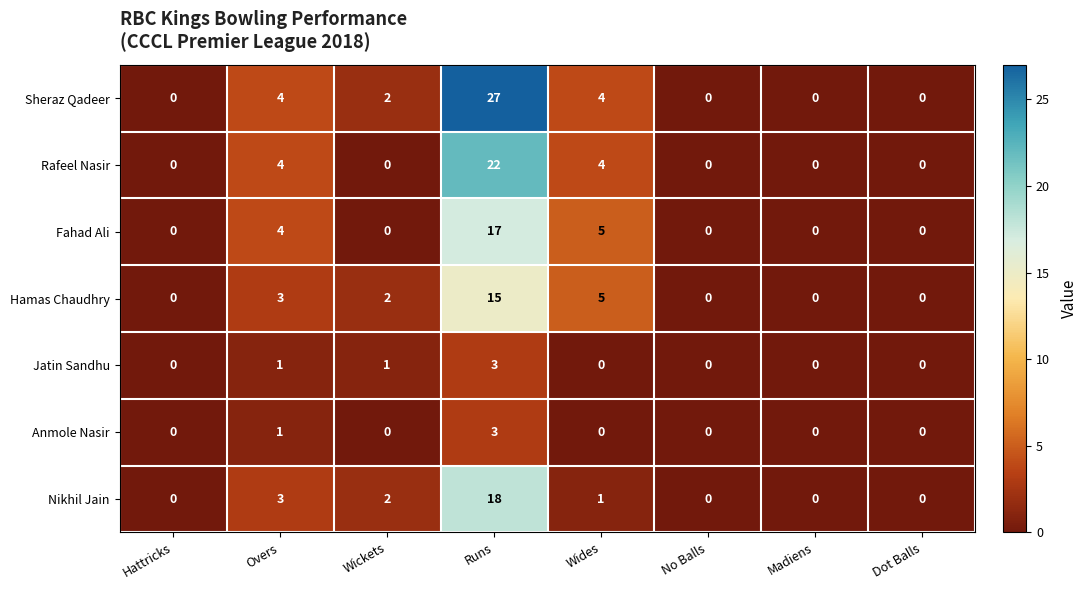

At how many categories does at least one series exceed 12?

1